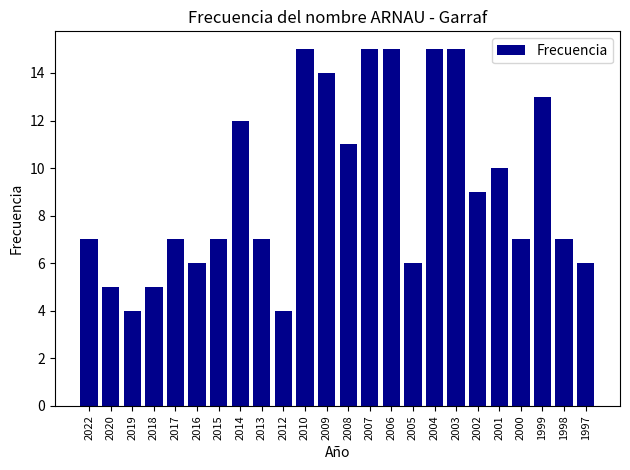

What is the sum of the values at 2001 and 2010?

25